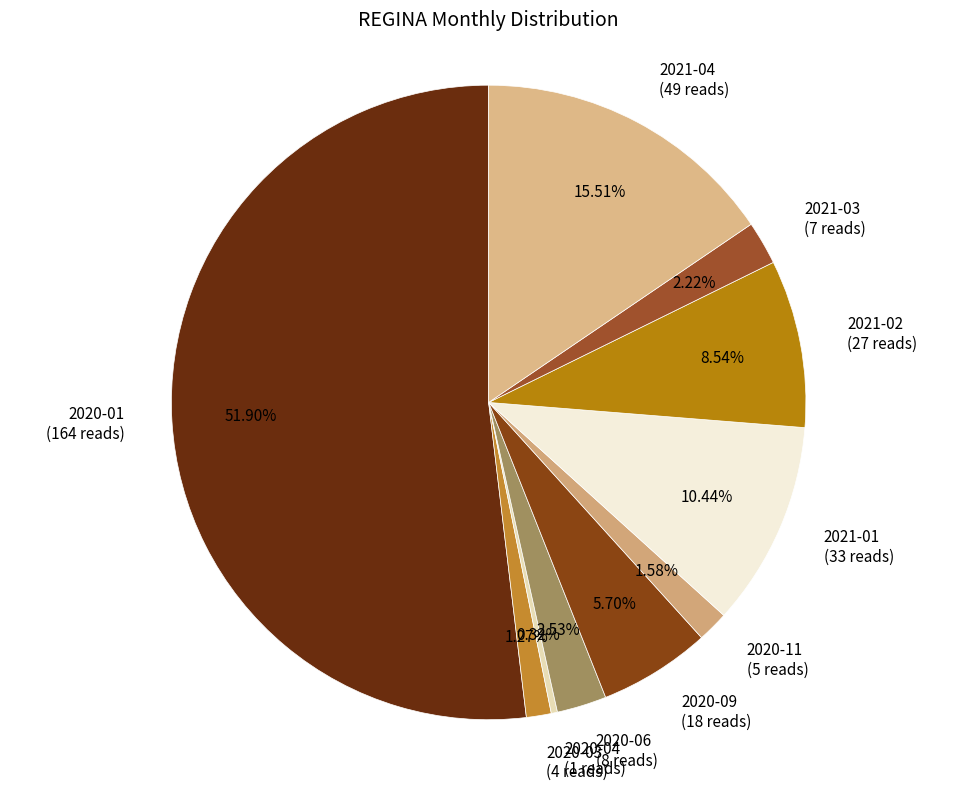

Between 2020-04 (1 reads) and 2021-04 (49 reads), which is larger?

2021-04 (49 reads)